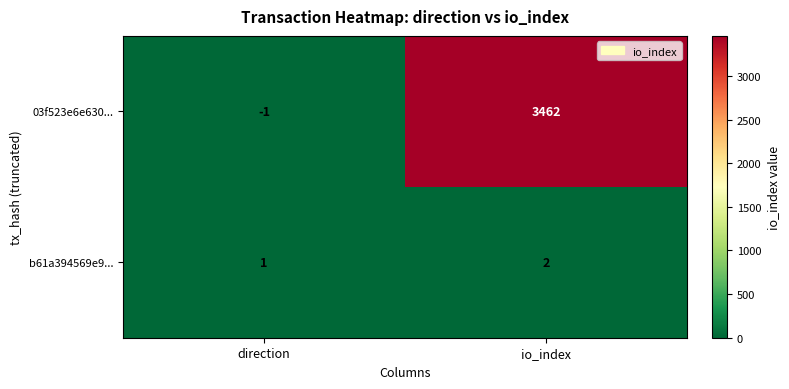

At which label is 03f523e6e630... closest to 1730?

direction